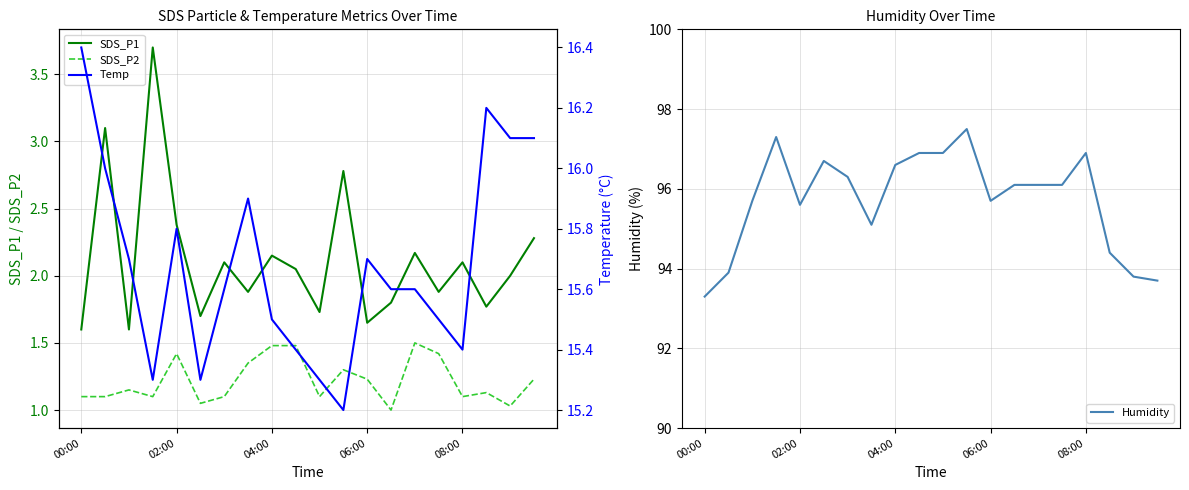

True or false: SDS_P2 and SDS_P1 intersect in this chart.

False